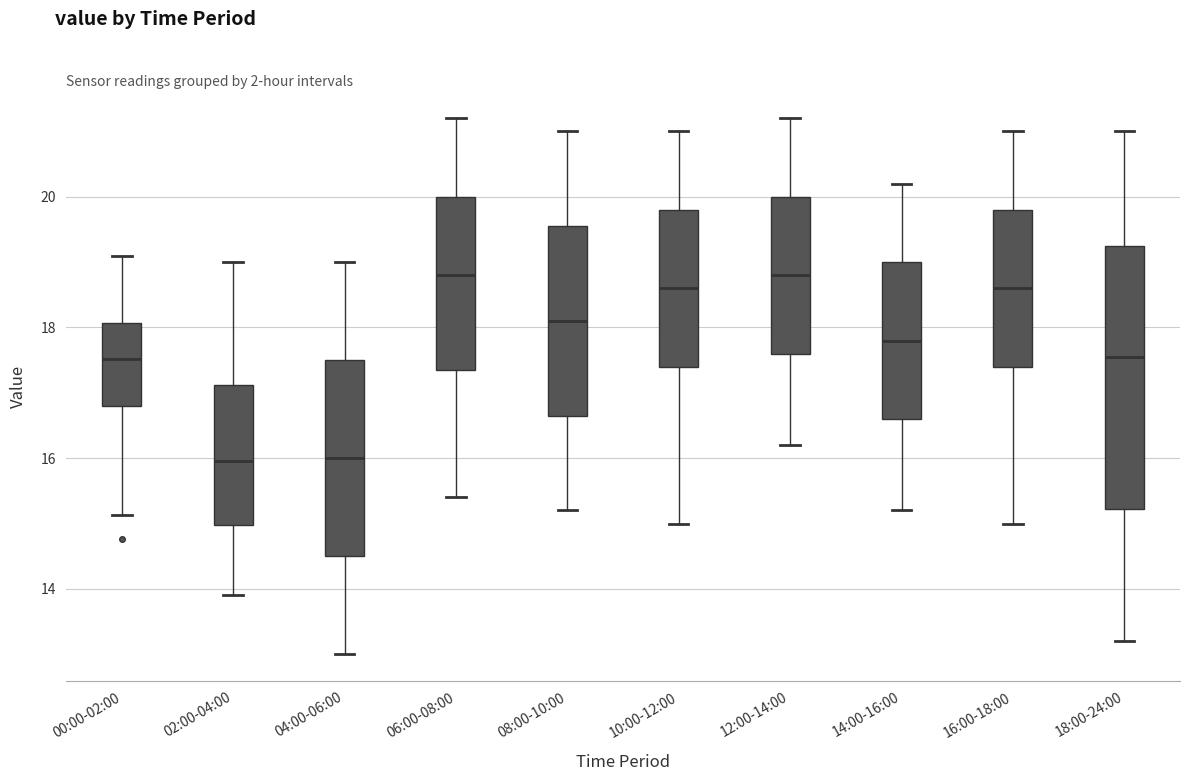

Which box is the tallest, from its lower edge to its upper edge?

18:00-24:00